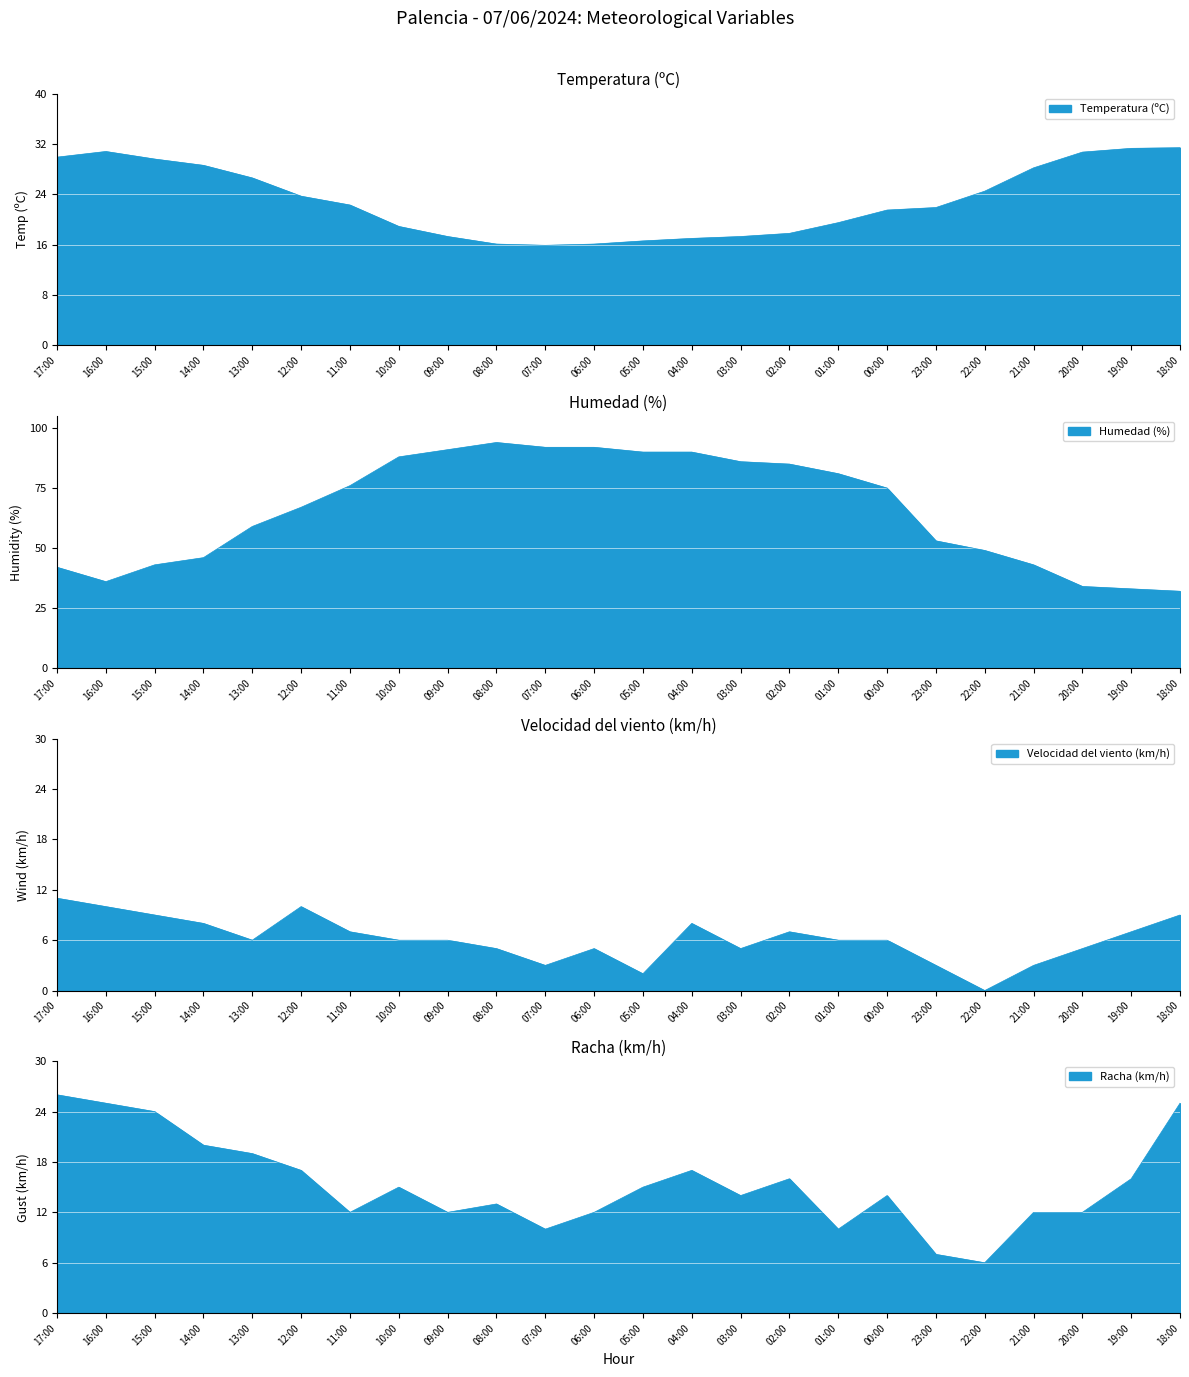

Between 13:00 and 01:00, which series saw the biggest shift?

Humedad (%)